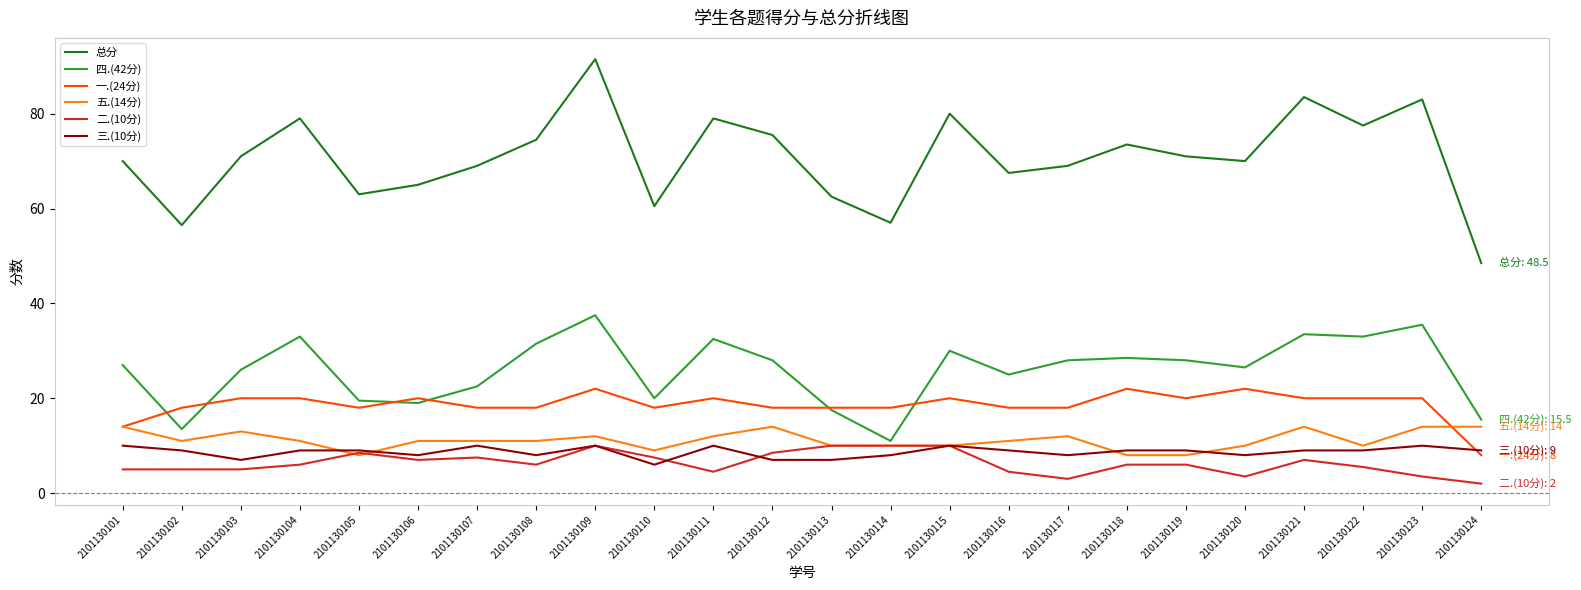

Where is the first local maximum for 总分?

2101130104